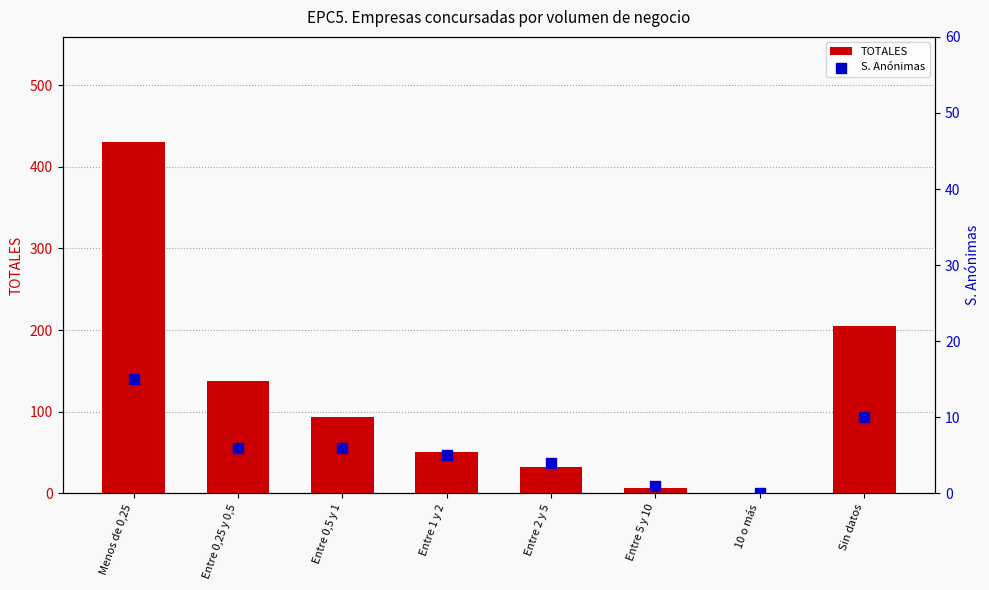

Which series contains the lowest Y value?

TOTALES